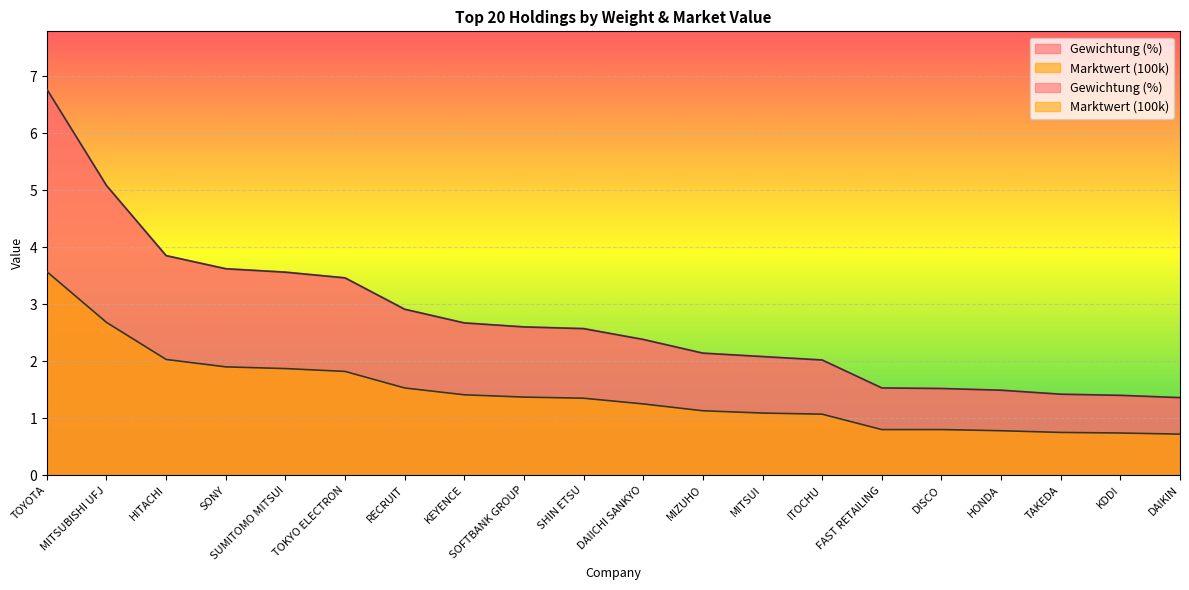

What are all the series names shown in the legend?

Gewichtung (%), Marktwert (100k)